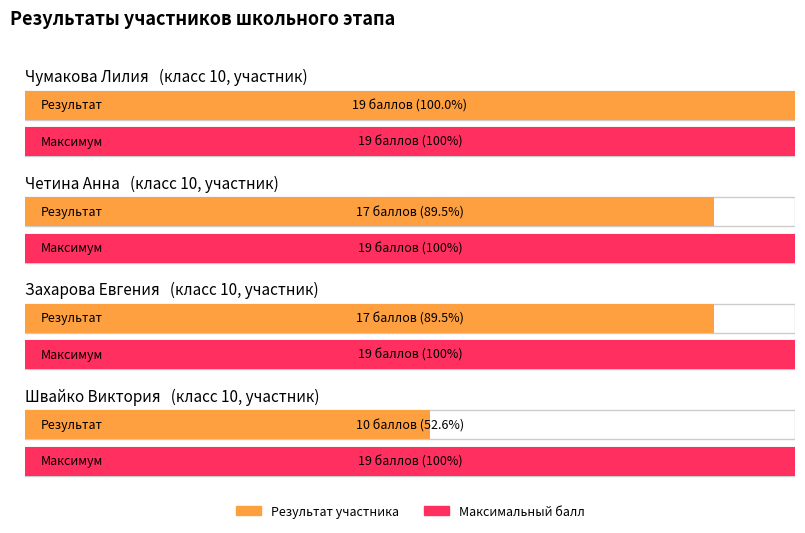

At which category is the sum across all series the highest?

Чумакова Лилия